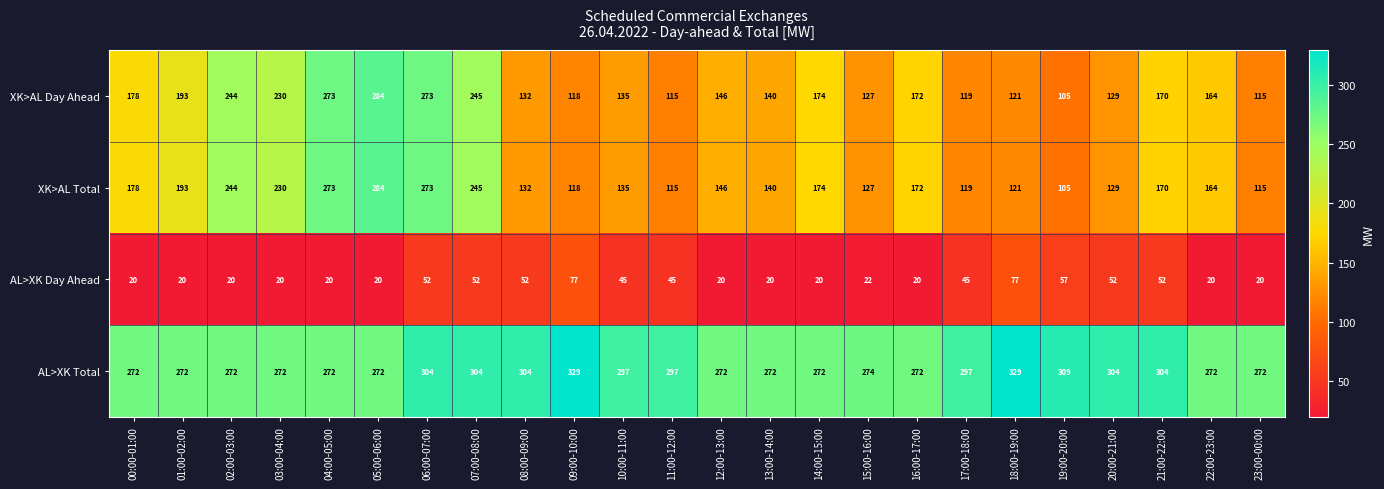

Read the XK>AL Day Ahead value at 08:00-09:00, to the nearest 10.

130